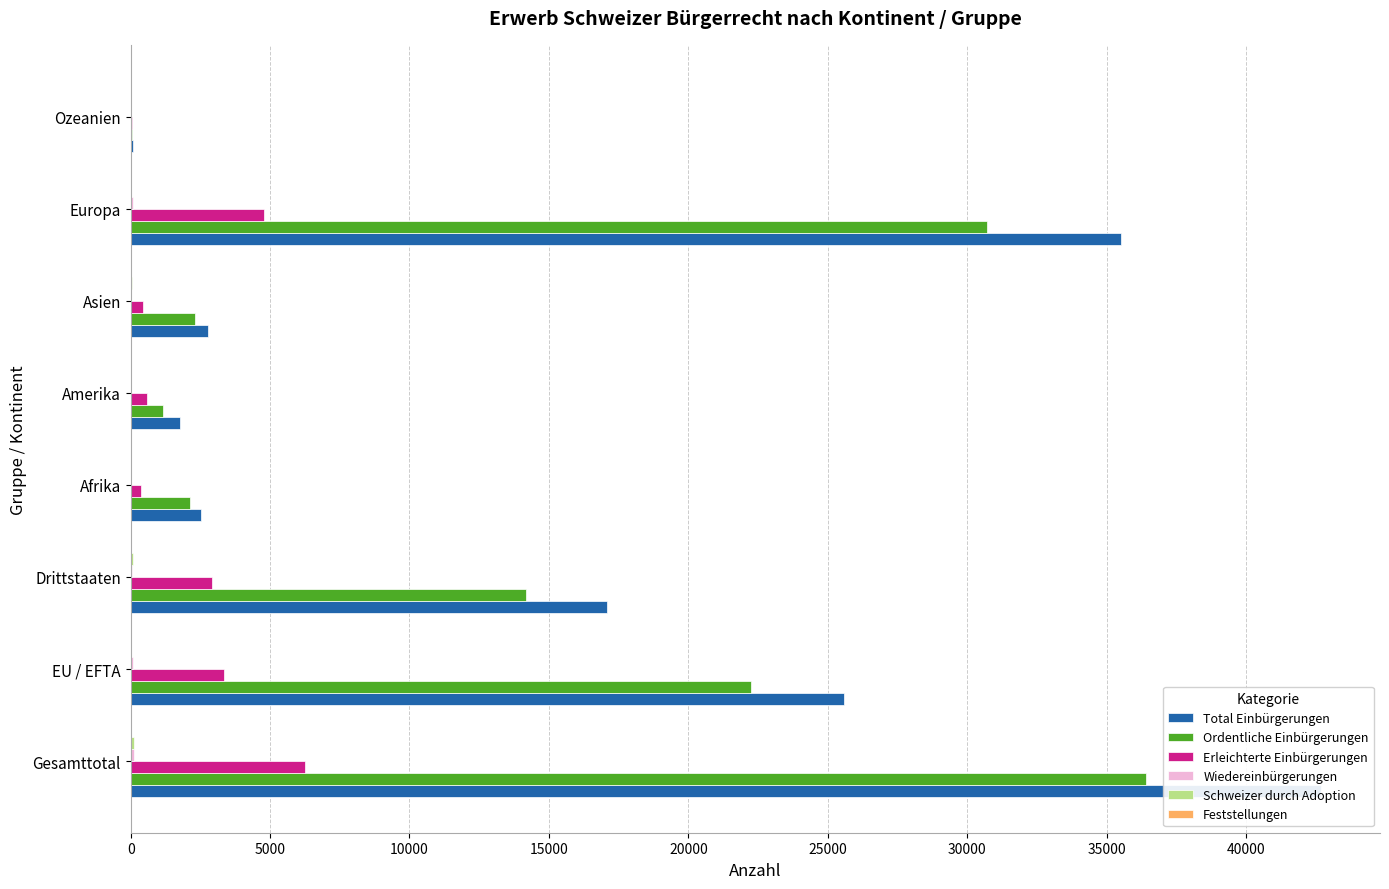

How many bars are there in total?

48